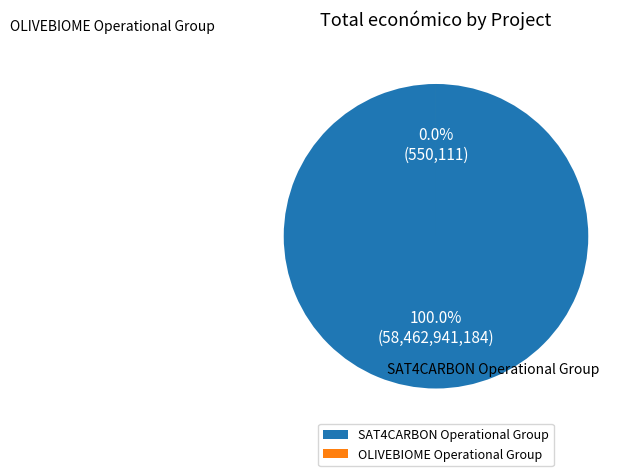

To the nearest percent, what percentage of the pie is SAT4CARBON Operational Group?

100%